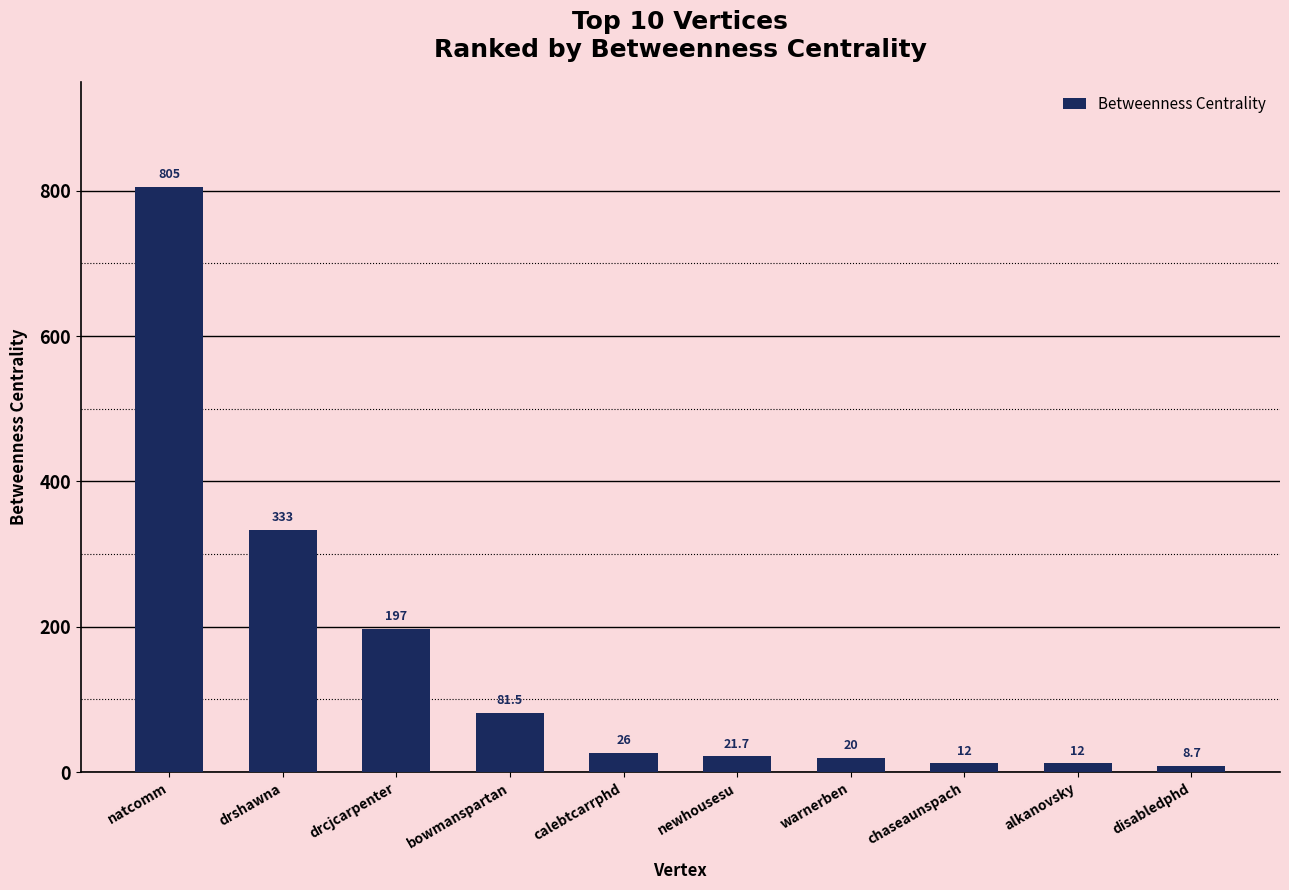

Is it true that the value at natcomm is 805.0?

True